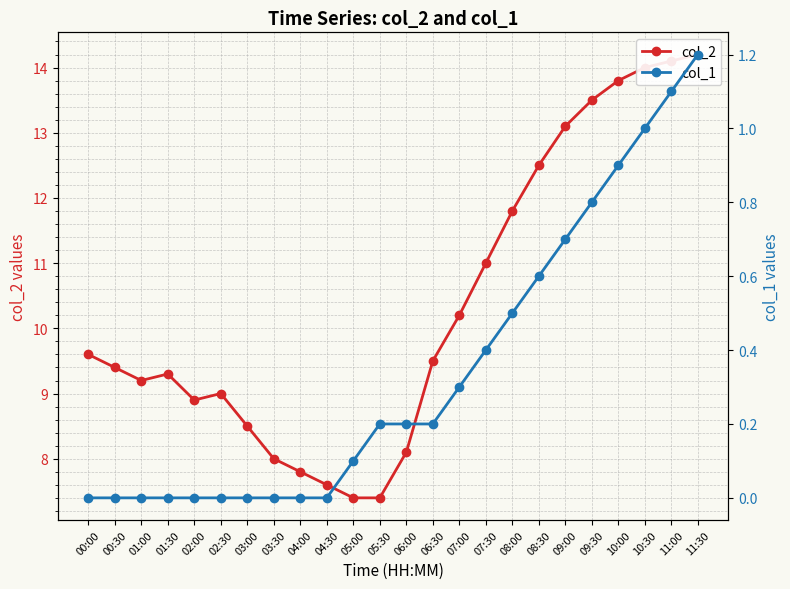

How many interior local peaks does the col_2 series have?

2